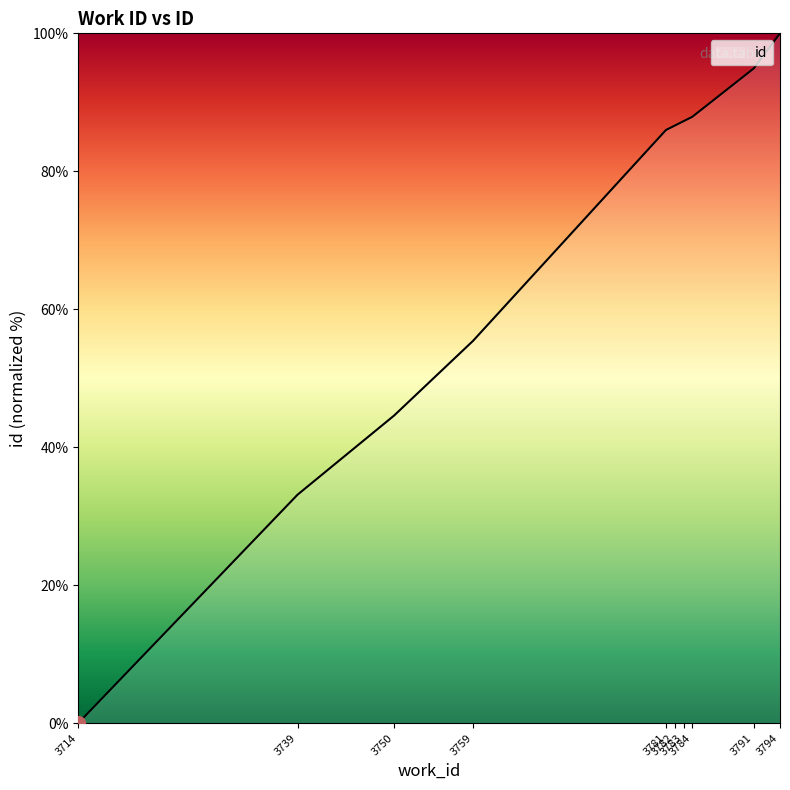

What is the sum of the values at 3759 and 3783?

142.7